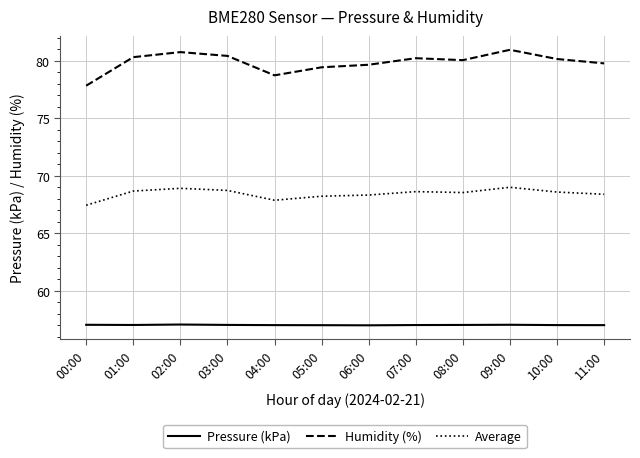

True or false: Humidity (%) and Pressure (kPa) cross at least once.

False